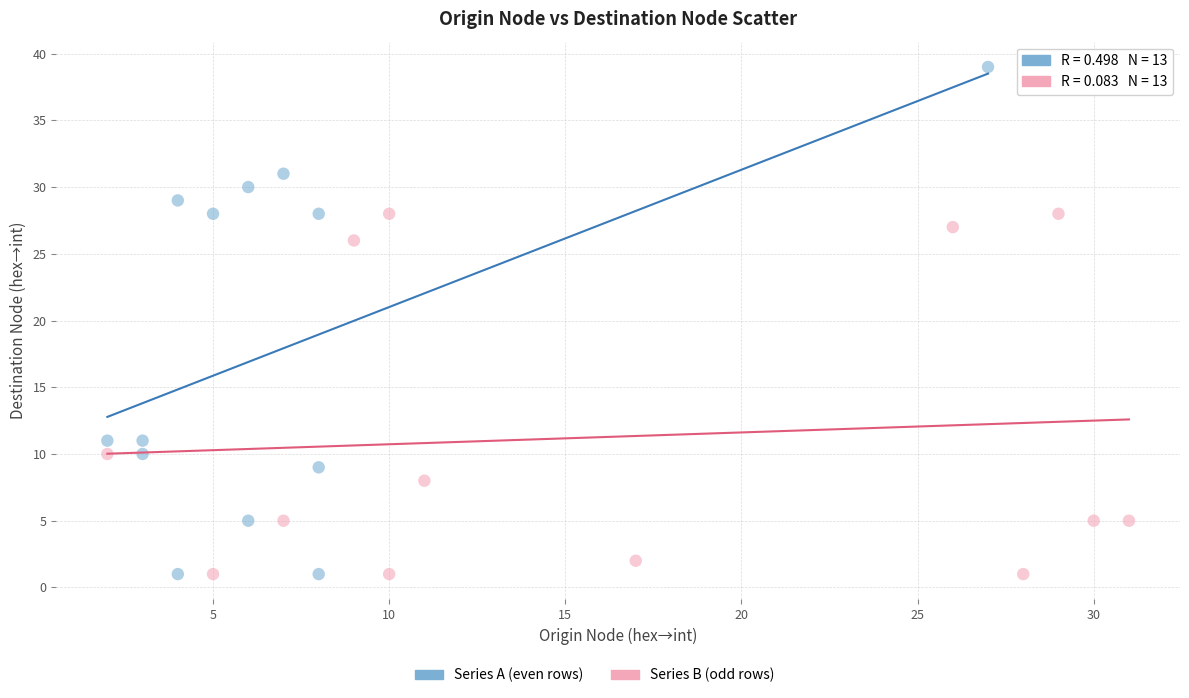

Which series reaches the maximum Y coordinate?

Series A (even rows)